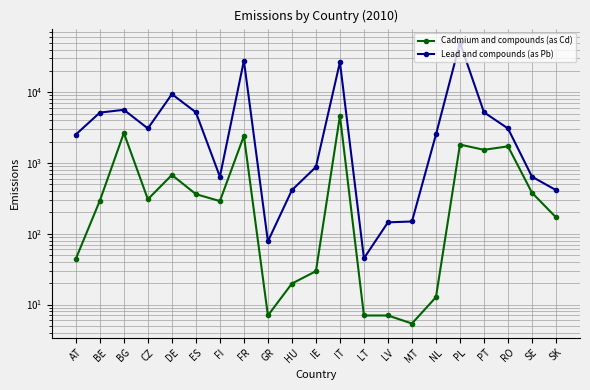

Is it true that Cadmium and compounds (as Cd) equals 293.5 at BE?

True